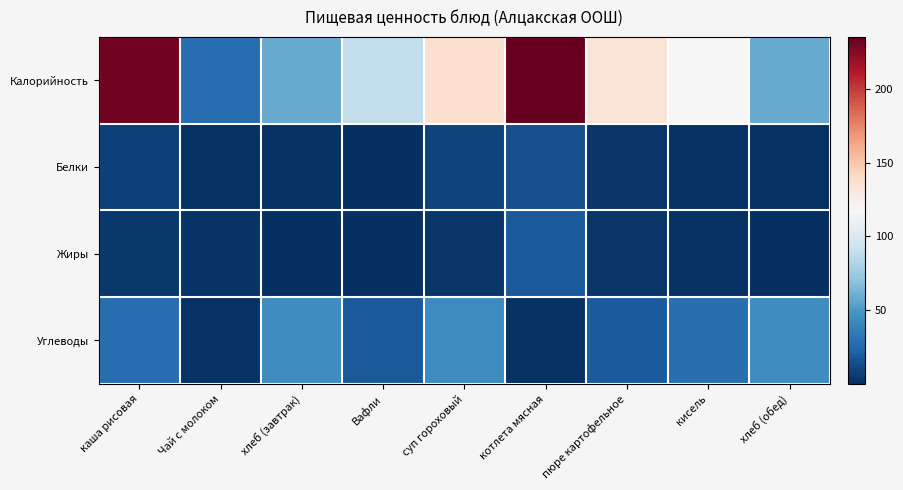

Reading left to right, what are all the values shown in this chart?

Калорийность: каша рисовая=230.9	Чай с молоком=28.0	хлеб (завтрак)=58.2	Вафли=88.5	суп гороховый=136.7	котлета мясная=235.0	пюре картофельное=132.3	кисель=116.9	хлеб (обед)=58.2
Белки: каша рисовая=8.1	Чай с молоком=1.6	хлеб (завтрак)=1.9	Вафли=0.7	суп гороховый=9.1	котлета мясная=14.0	пюре картофельное=3.1	кисель=1.4	хлеб (обед)=1.9
Жиры: каша рисовая=4.3	Чай с молоком=2.2	хлеб (завтрак)=0.2	Вафли=0.8	суп гороховый=3.1	котлета мясная=19.0	пюре картофельное=3.1	кисель=1.4	хлеб (обед)=0.2
Углеводы: каша рисовая=28.7	Чай с молоком=2.2	хлеб (завтрак)=44.3	Вафли=19.3	суп гороховый=43.5	котлета мясная=2.0	пюре картофельное=20.0	кисель=29.0	хлеб (обед)=44.3